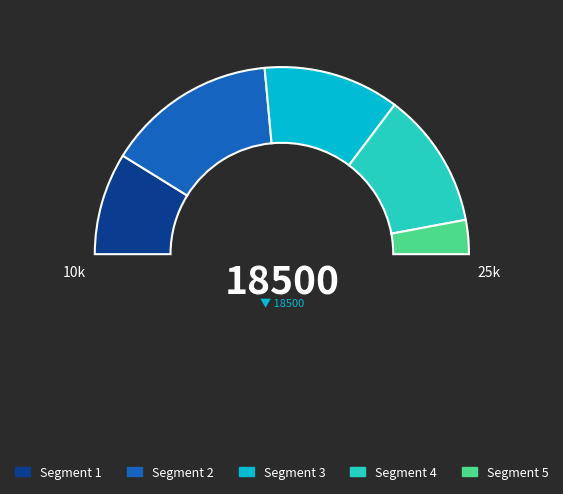

How many slices are in this pie chart?

5